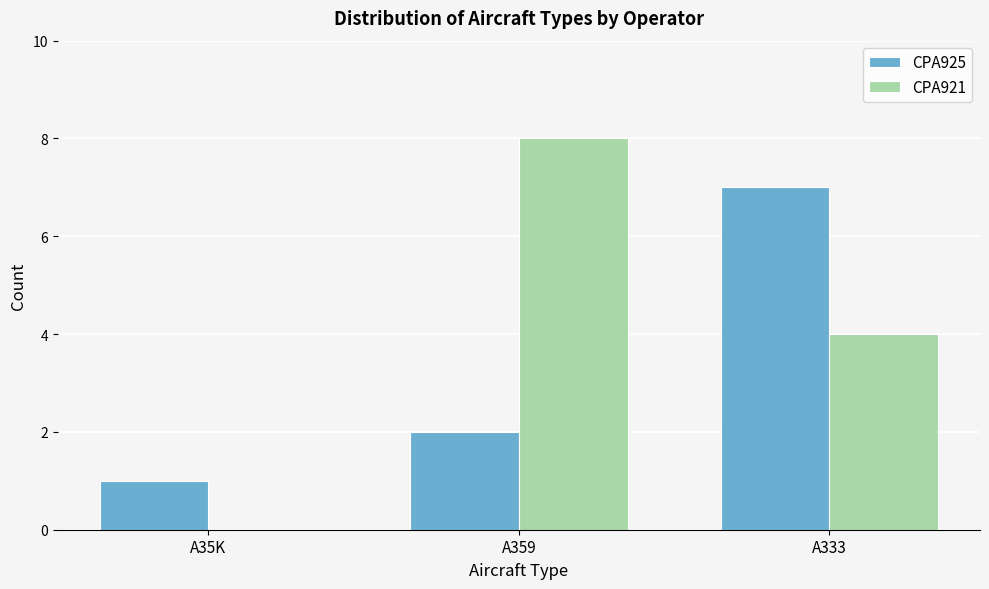

Reading left to right, list all the values displayed in this chart.

CPA925: A35K=1	A359=2	A333=7
CPA921: A35K=0	A359=8	A333=4